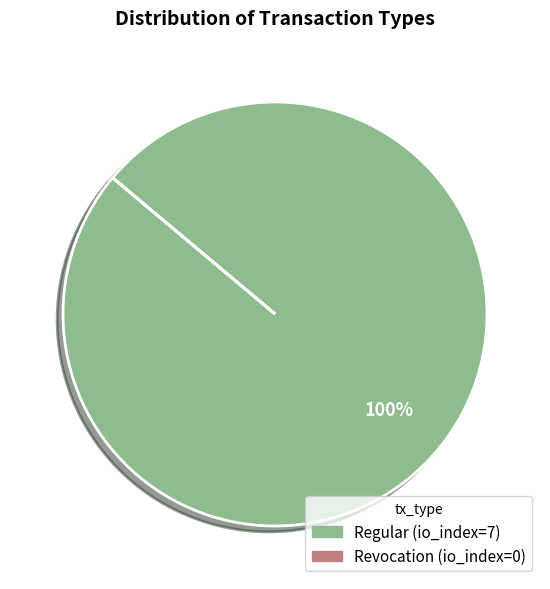

Which slice is the largest?

Regular (io_index=7)